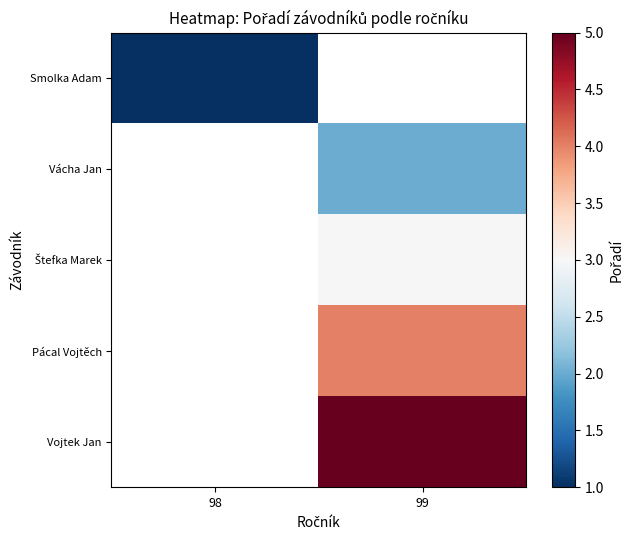

At how many categories does at least one series exceed 1?

1